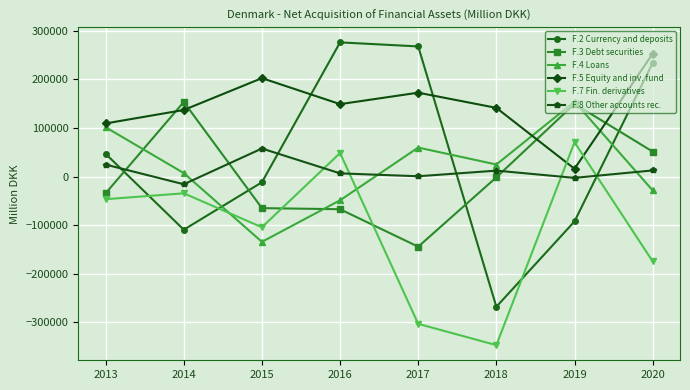

The value of F.3 Debt securities at 2014 is 51302. True or false?

False